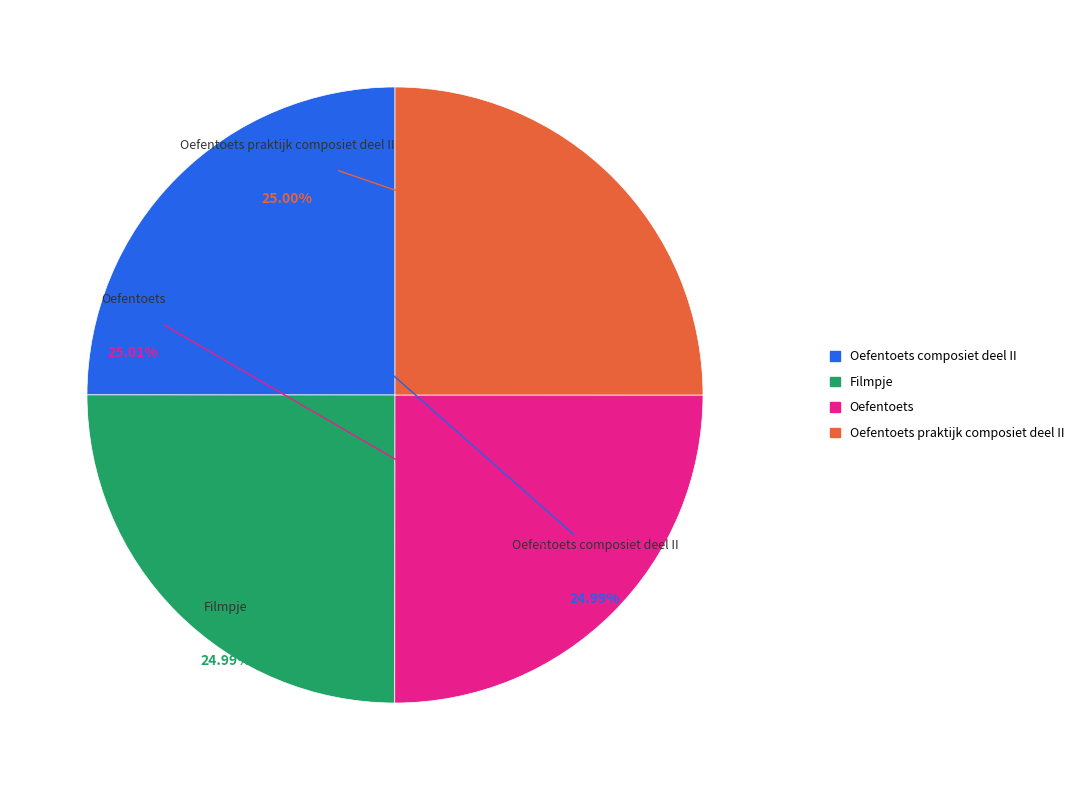

Is there any slice that represents more than half of the pie?

No